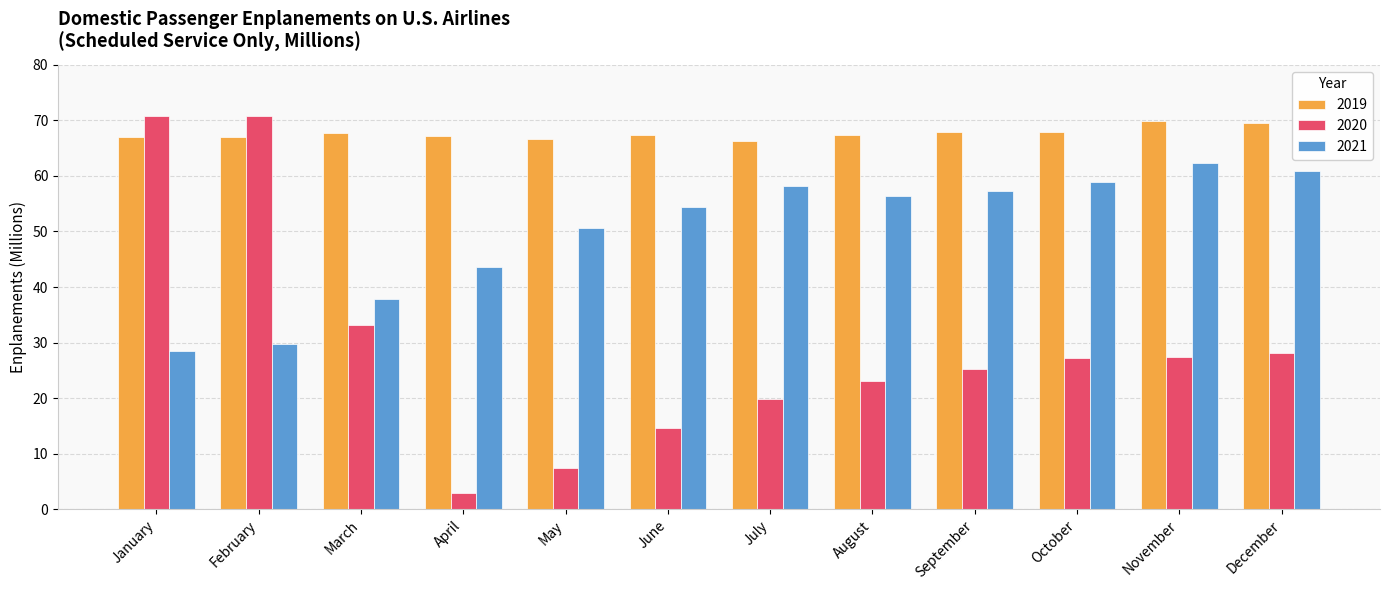

List the series in order of their overall mean, highest first.

2019, 2021, 2020